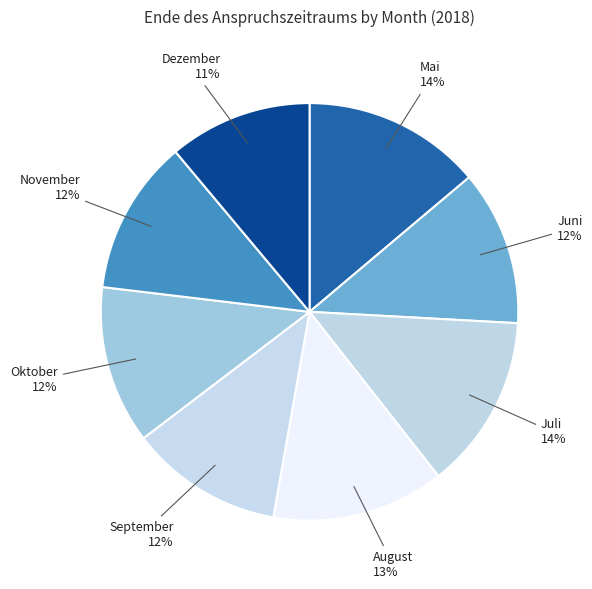

Is the sum of November and August greater than half?

No